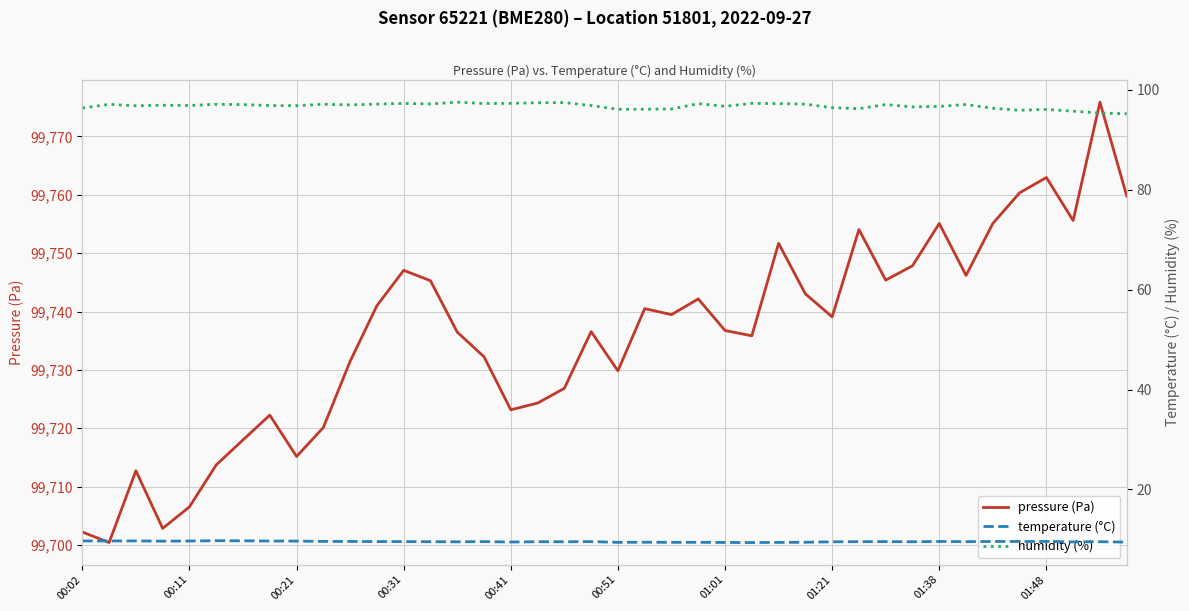

What position from the right is 11?

29